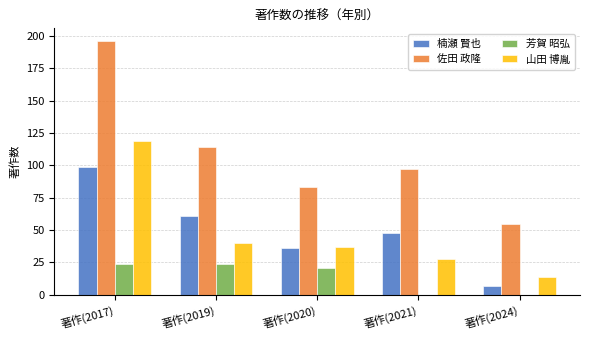

What is the total value across all series at 著作(2019)?

239